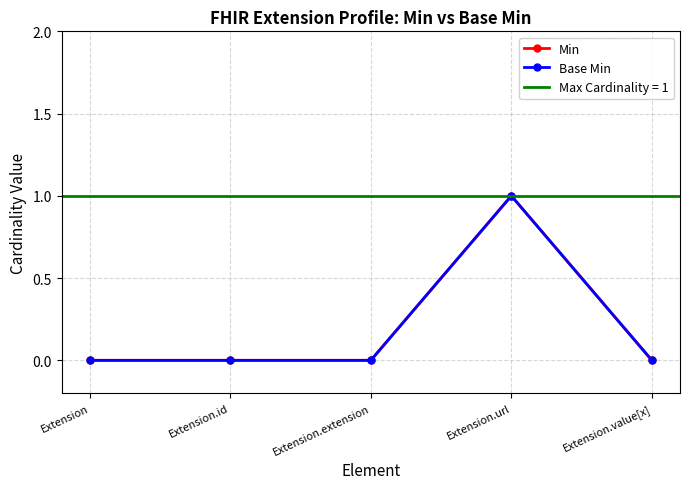

At which category does Base Min reach its first local peak?

Extension.url